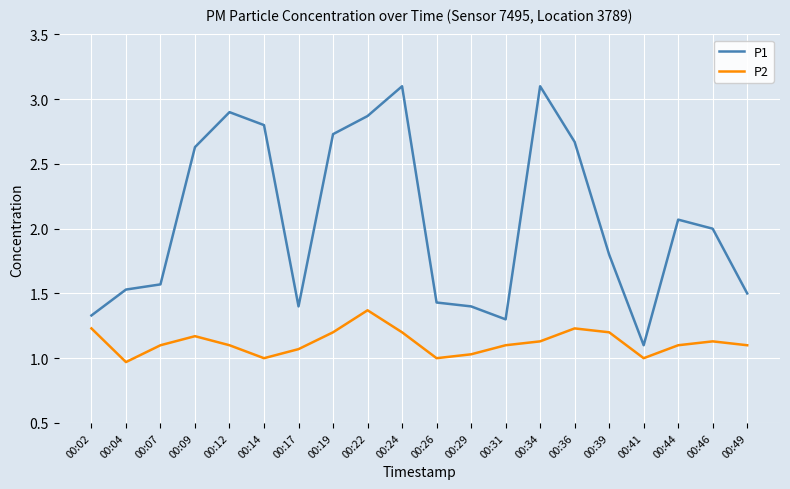

True or false: P1 has a value of 1.9 at 00:31.

False